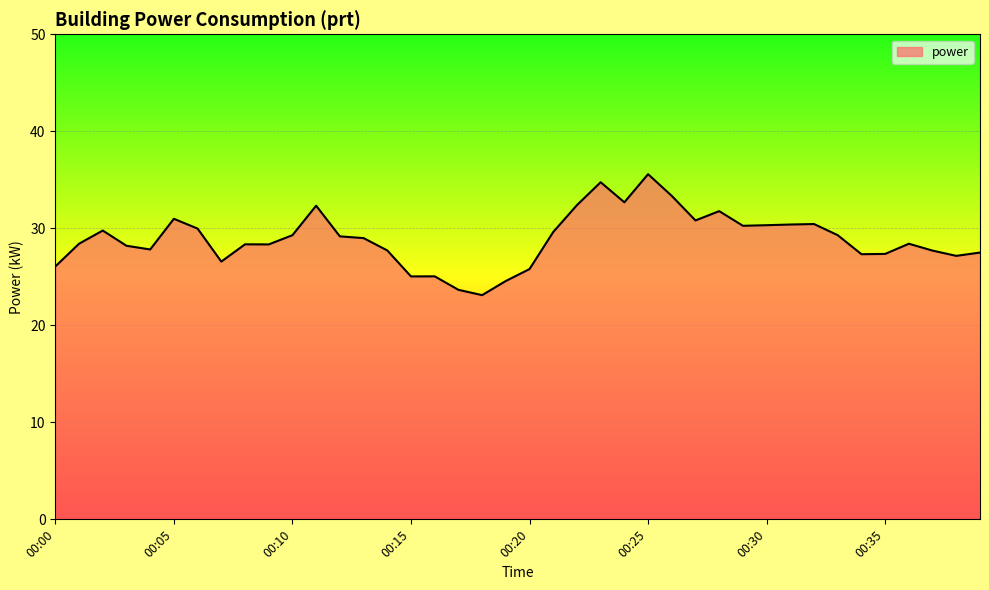

What is the greatest value displayed?

35.6